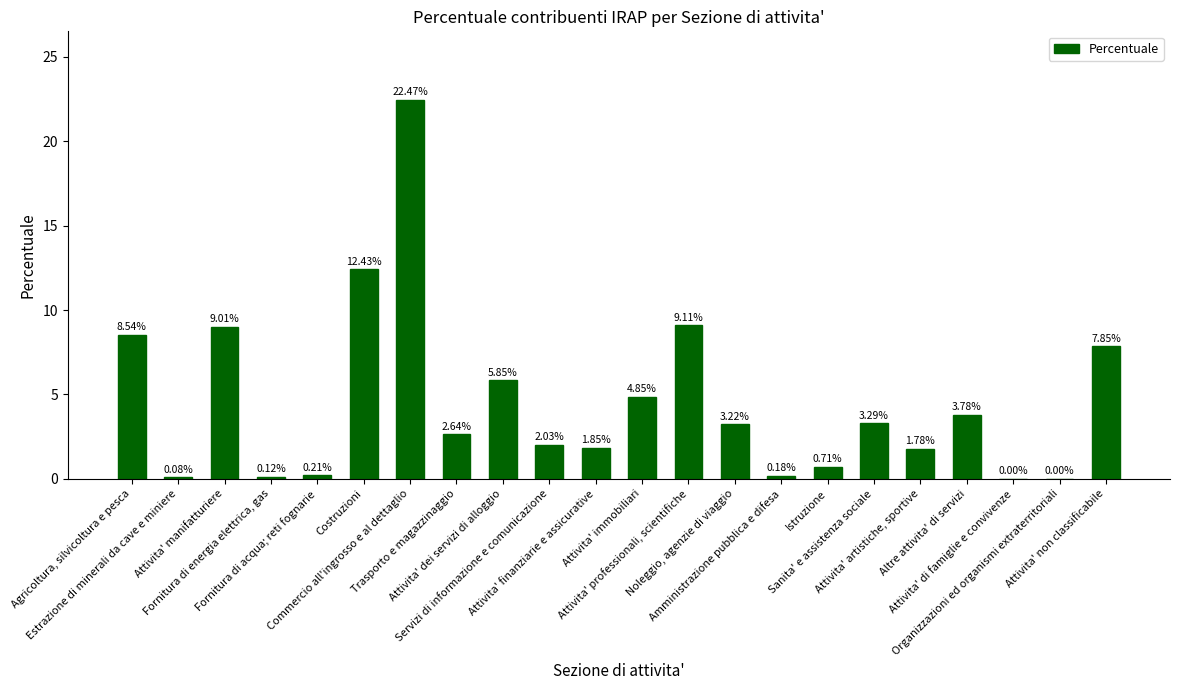

What is the average value?

4.5